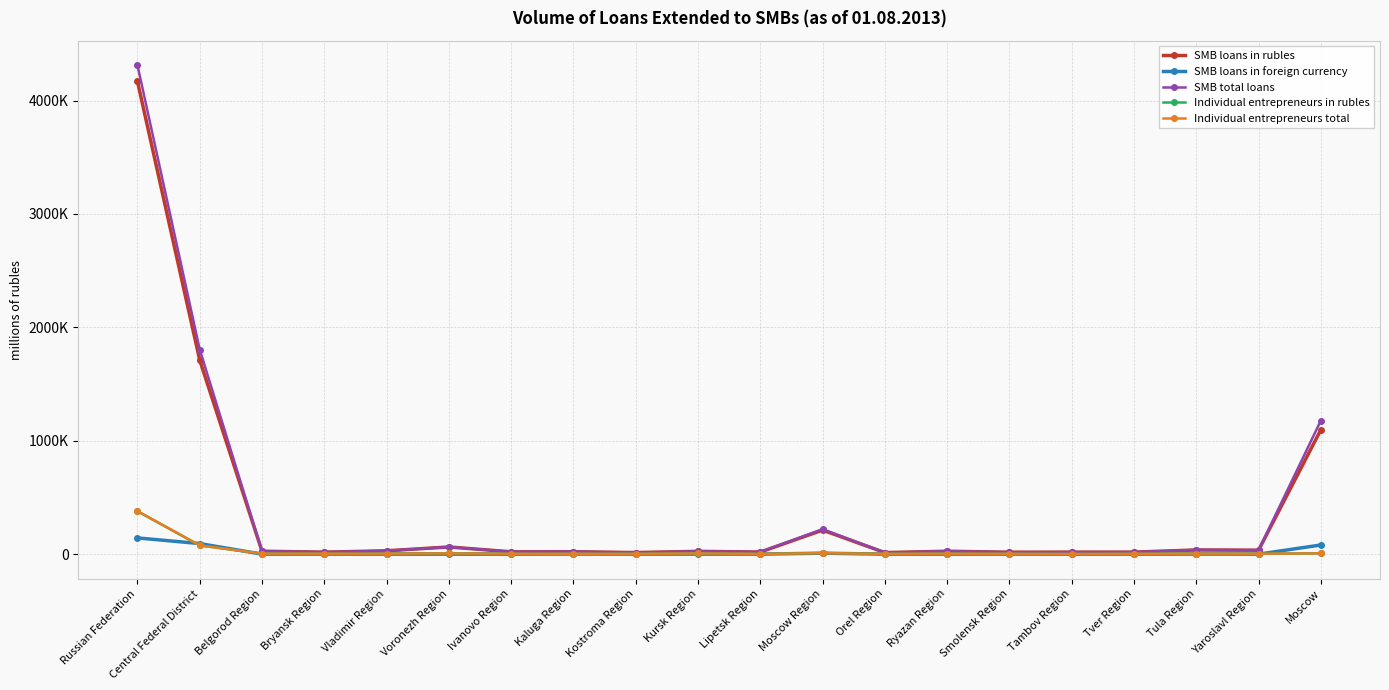

True or false: SMB total loans has a value of 20237 at Vladimir Region.

False